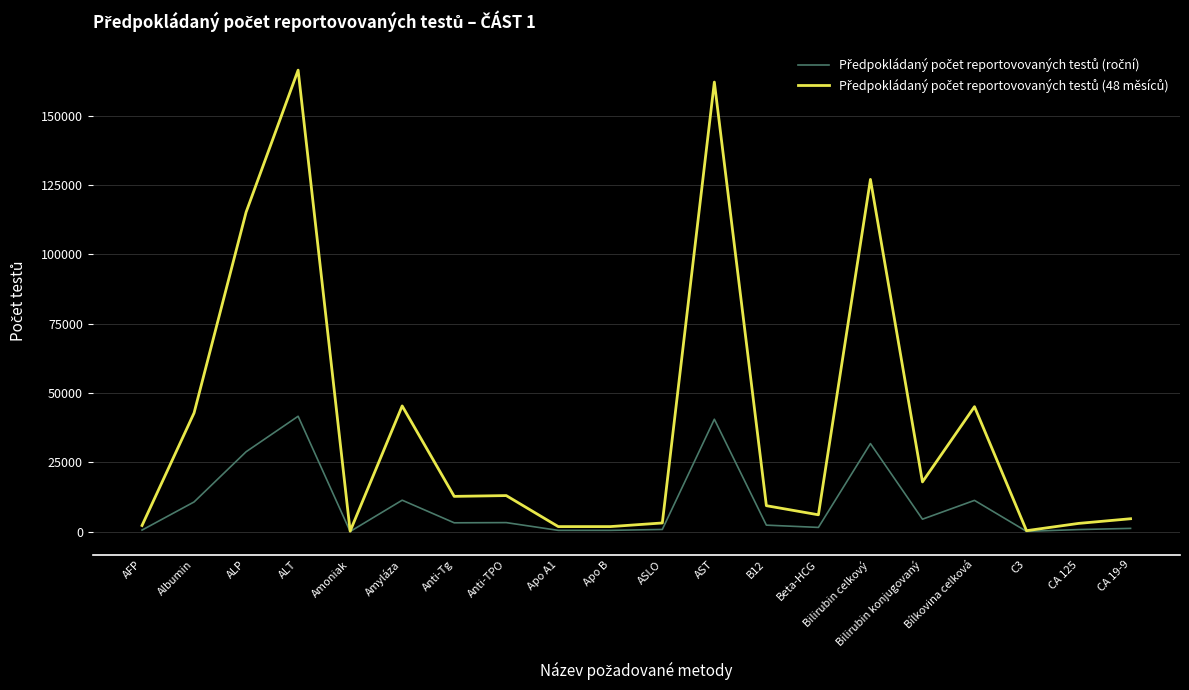

Which label corresponds to the largest value in the chart?

ALT